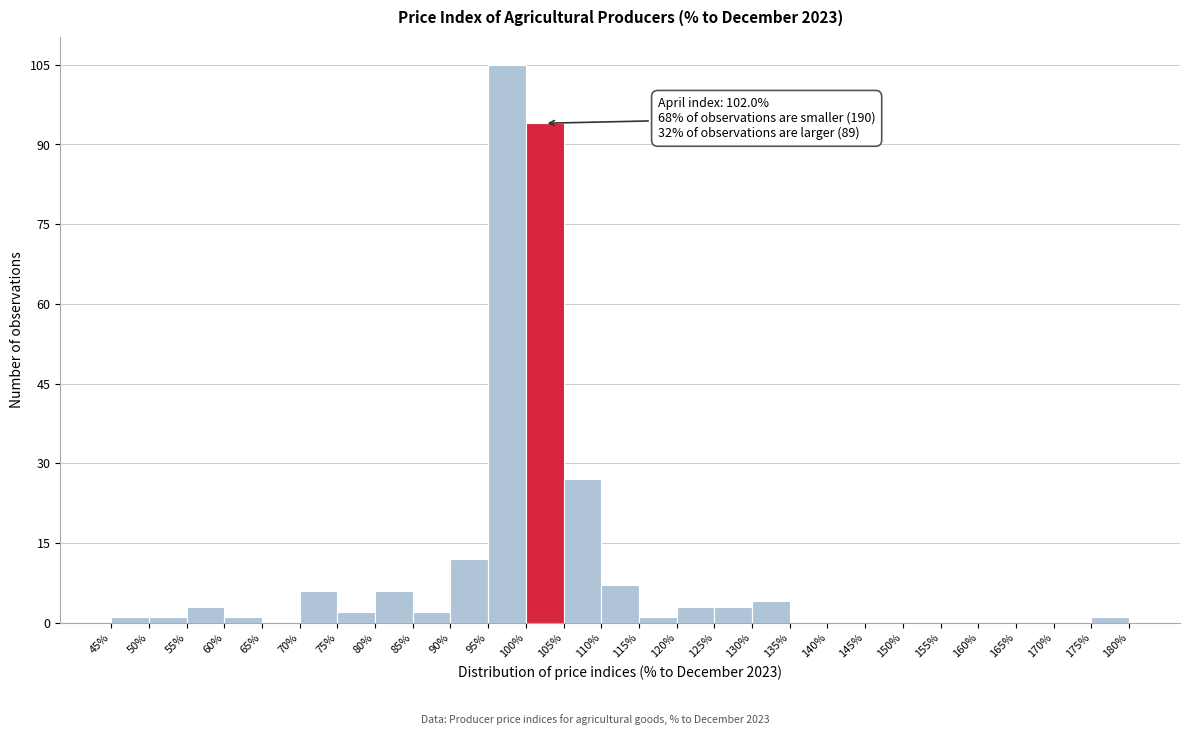

Over which range of the x-axis is the bar tallest?

95% to 100%